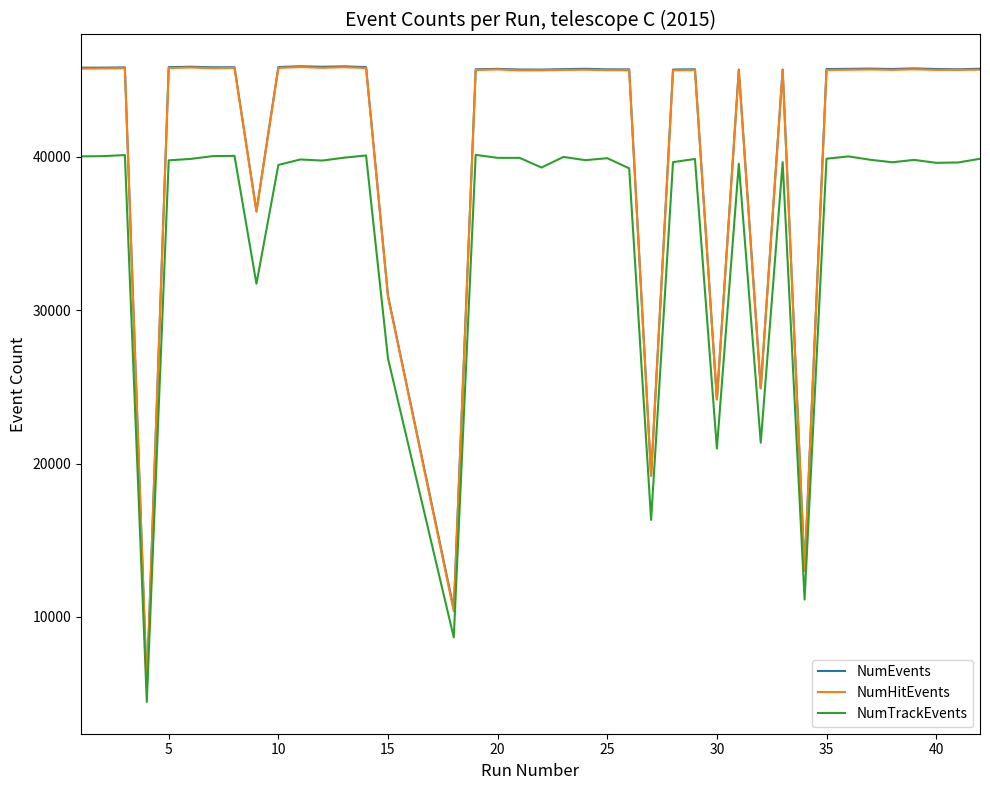

What is the maximum value for NumEvents?

45913